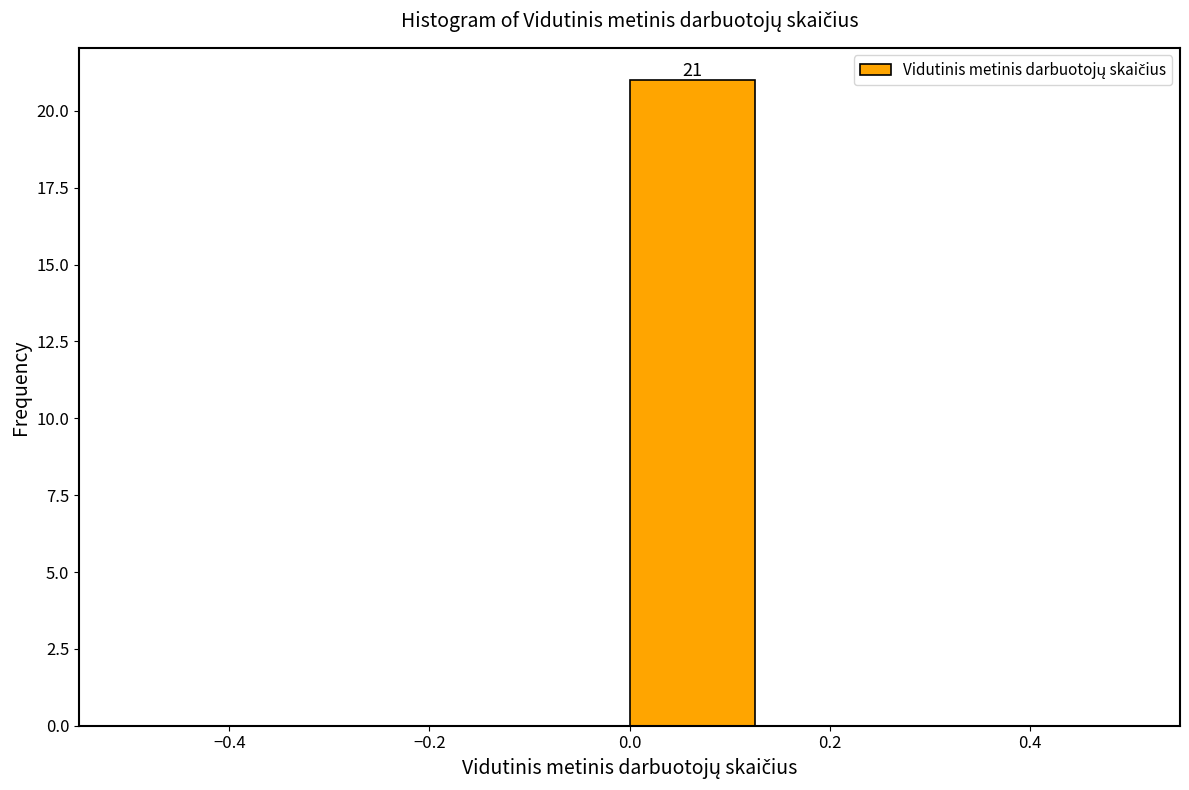

Over which range of the x-axis is the bar tallest?

0.000 to 0.125